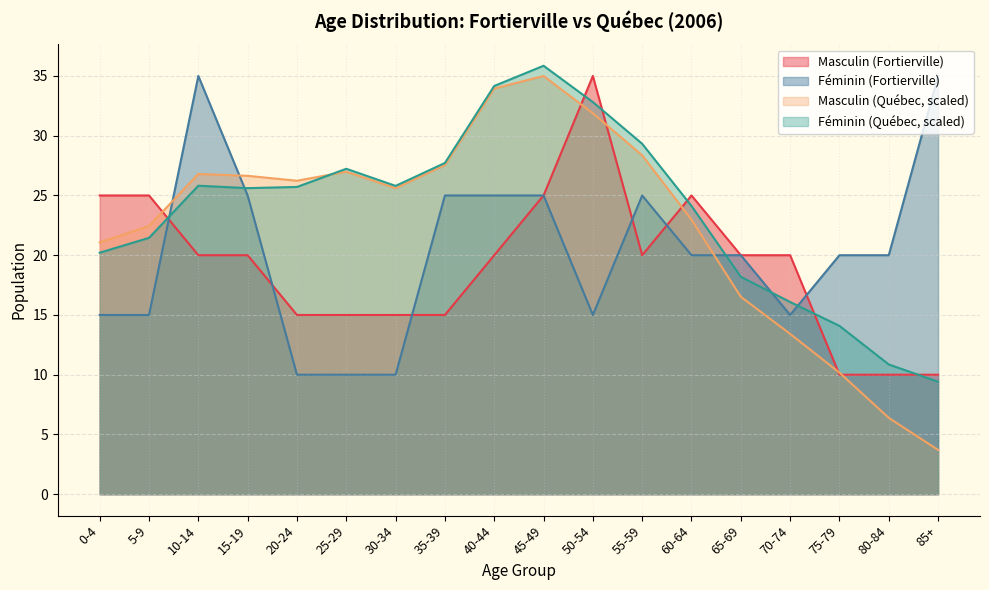

What is the difference between the maximum and minimum values in the Masculin (Québec) series?

31.3